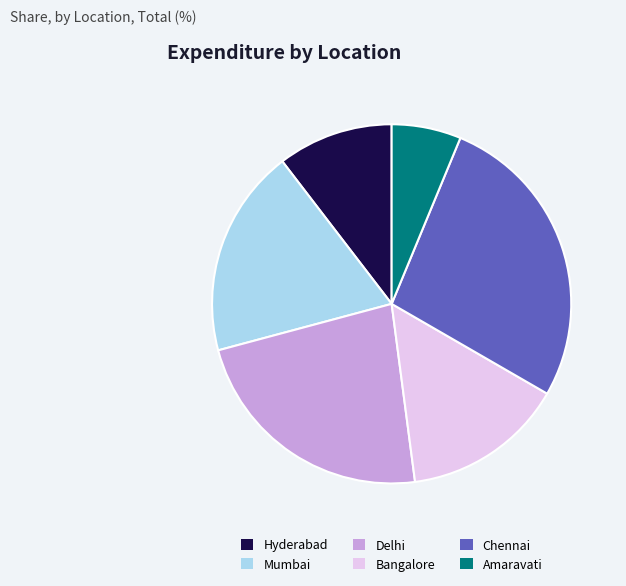

Is there a majority slice in this chart?

No